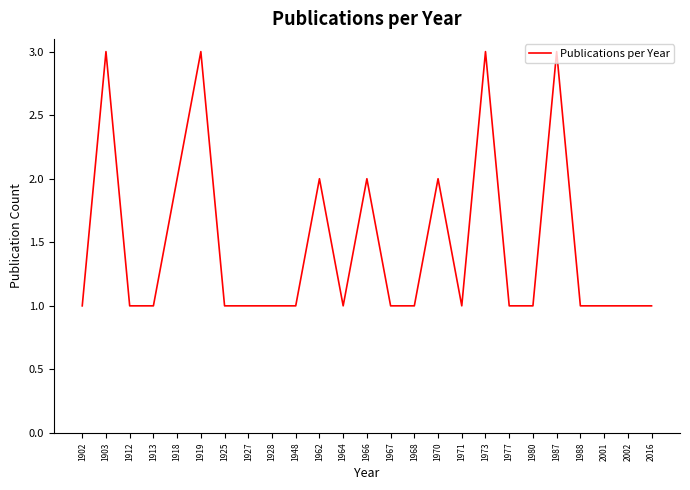

Count the values in the range 1 to 2.

21